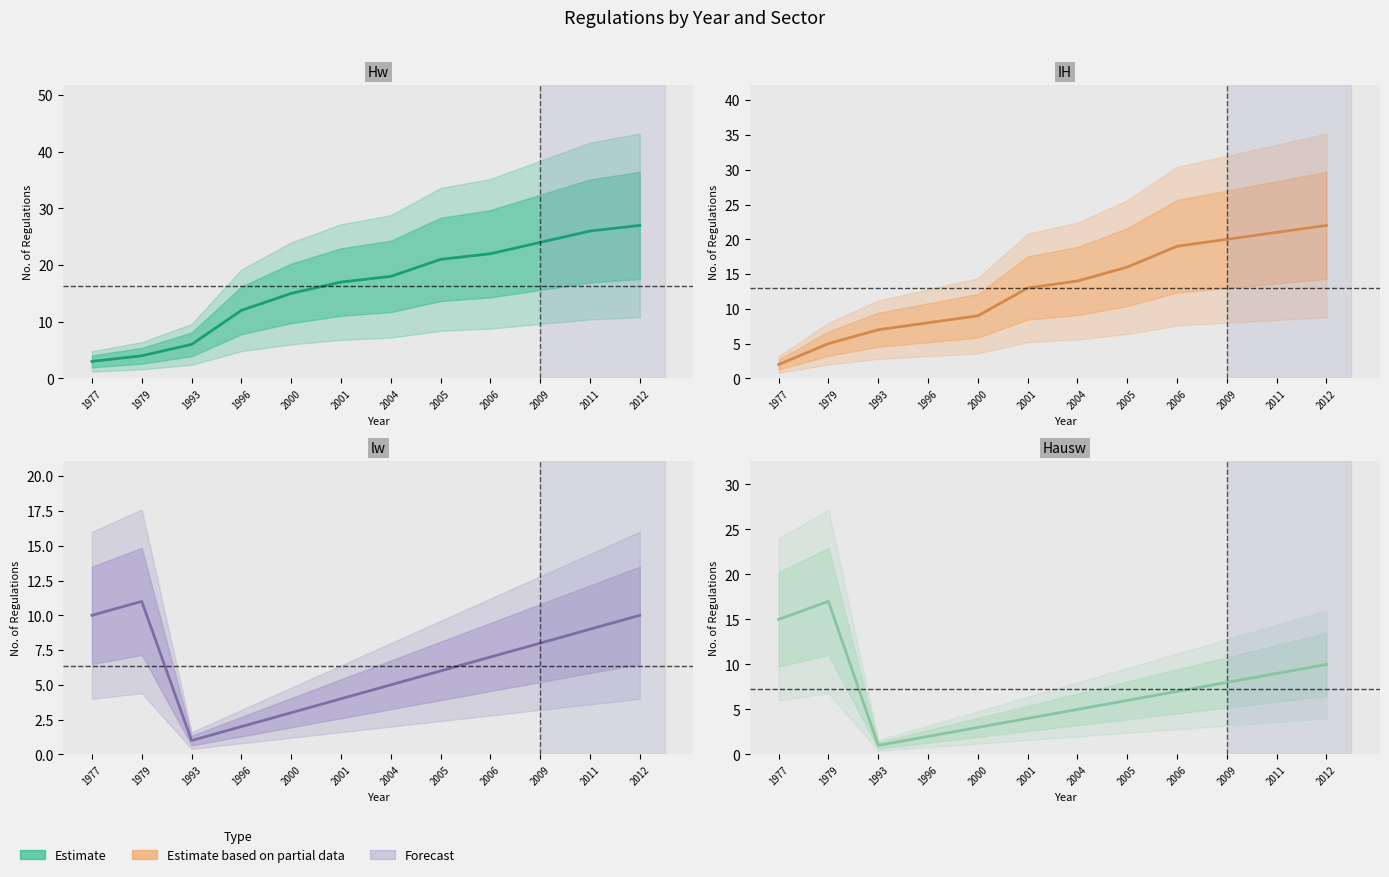

True or false: Hw has more than 2 interior local peaks.

False